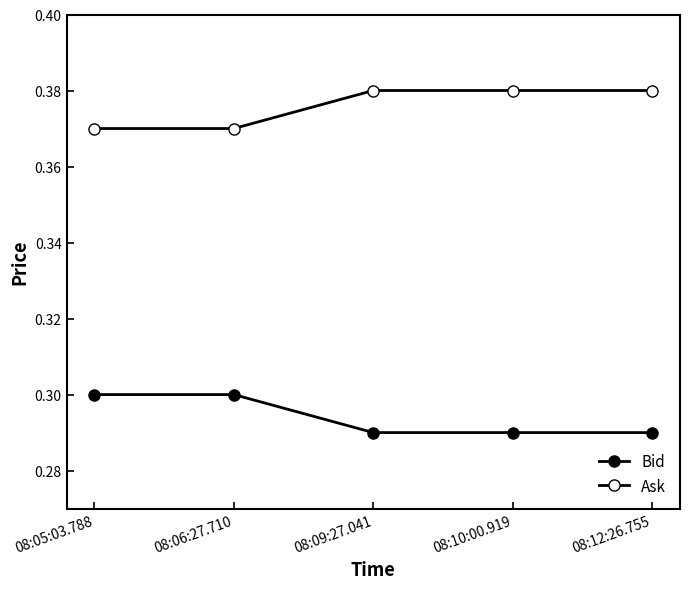

Does the chart have visible grid lines?

No